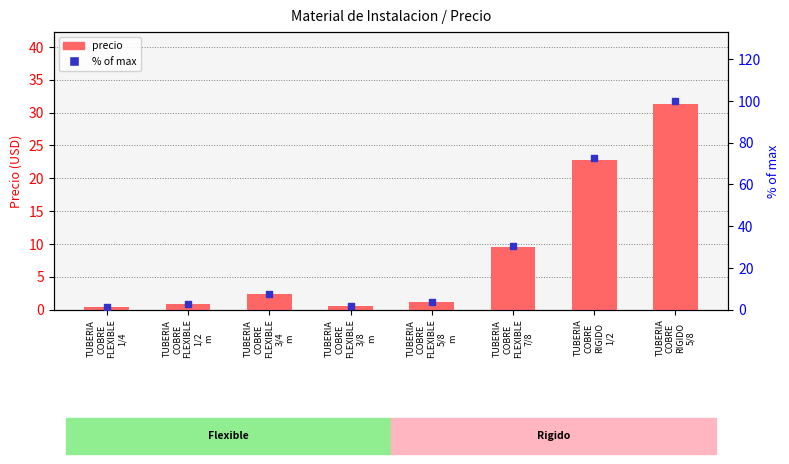

Is the value of PRECIO at TUBERIA
COBRE
FLEXIBLE
1/2
m greater than the value of % of max at TUBERIA
COBRE
FLEXIBLE
7/8?

No